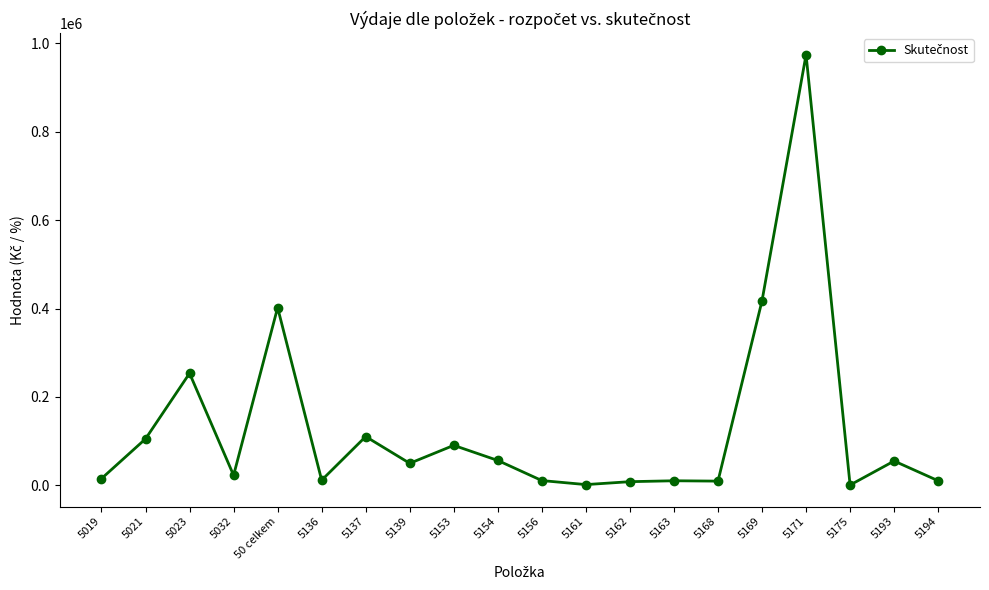

What is the change in value from 5032 to 5161?

-21038.0